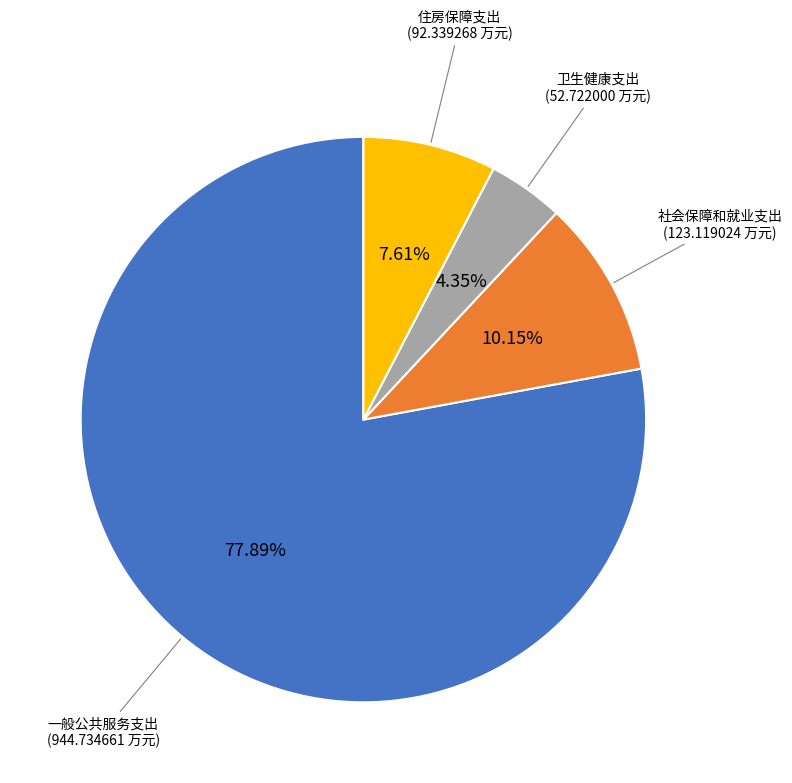

How many slices are in this pie chart?

4